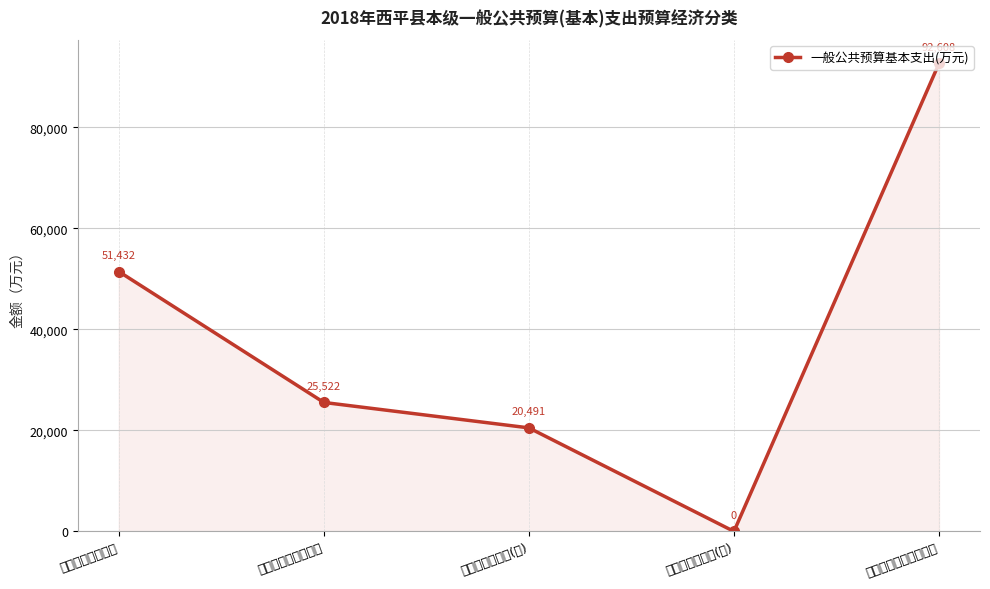

What is the label of the 1st point from the right?

对事业单位经常性补助